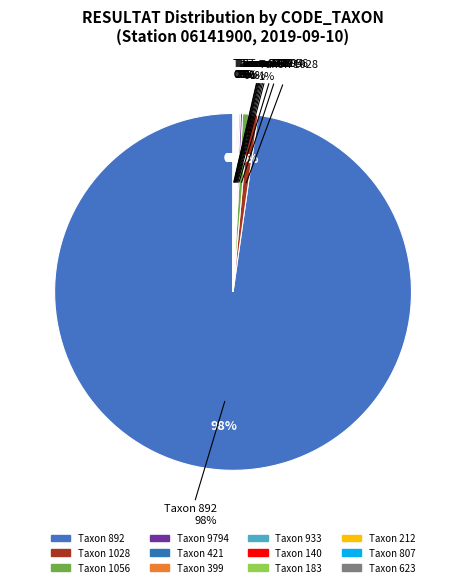

How many segments does this pie chart have?

12